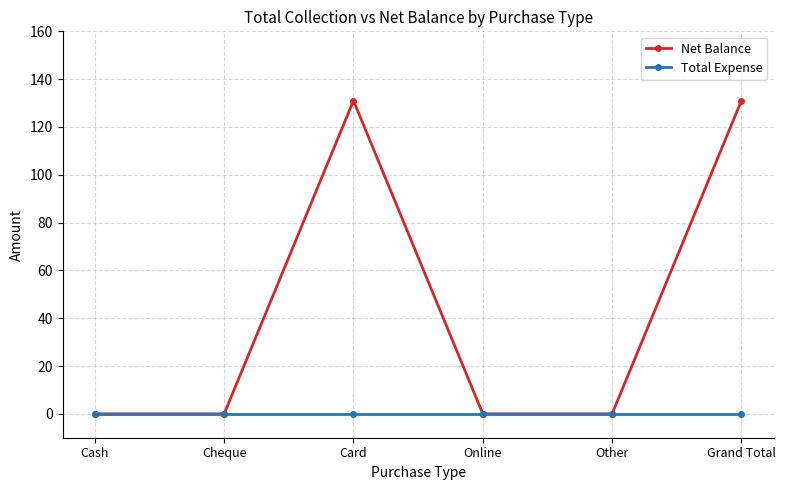

Rank the series at Card from highest to lowest value.

Net Balance, Total Expense